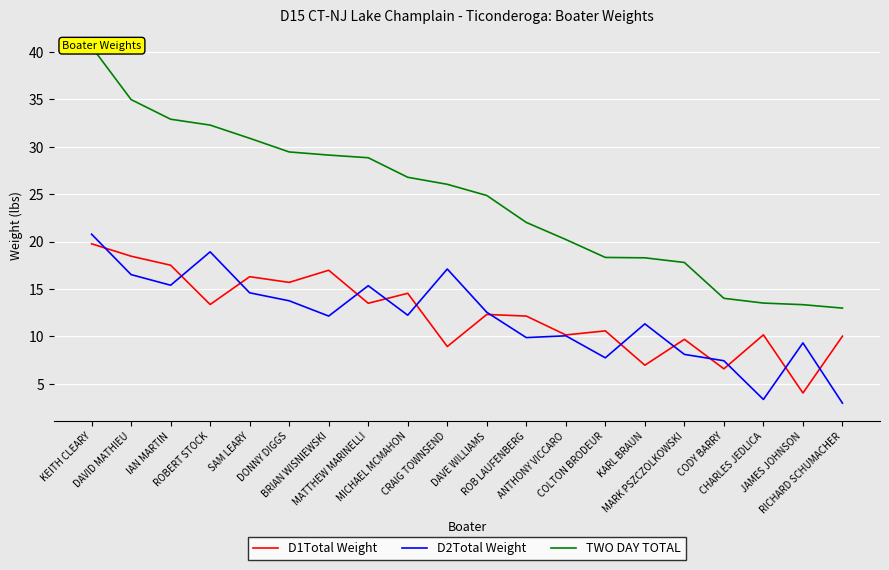

The D2Total Weight series shows 9.3 at JAMES JOHNSON. True or false?

True